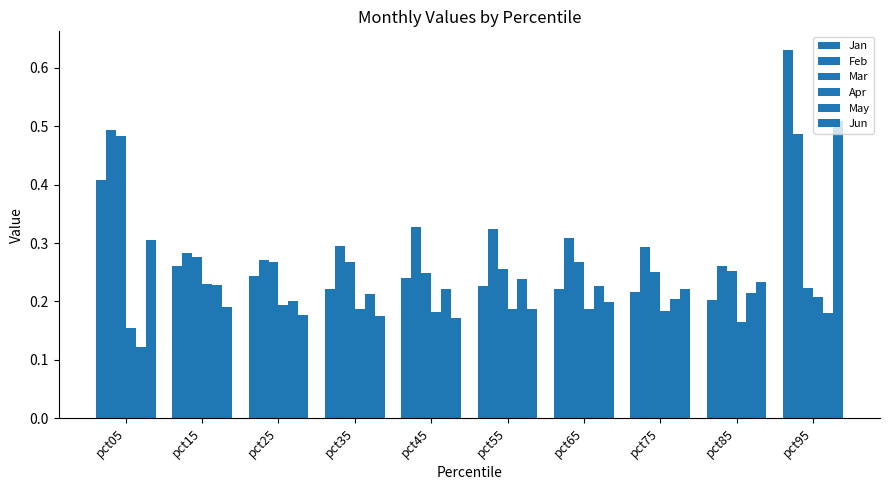

How many data points does each series have?

10